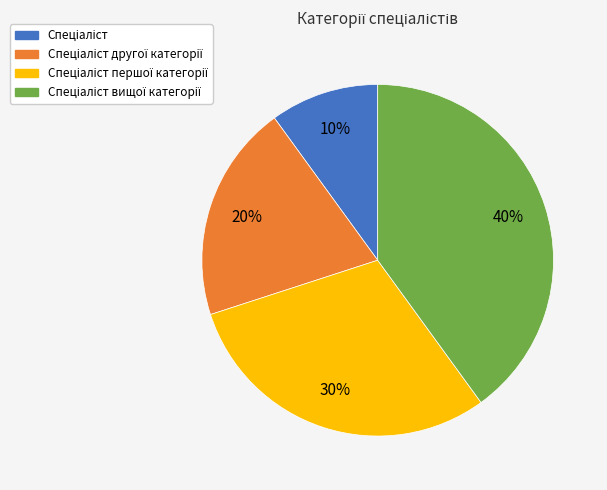

Does any single category account for the majority?

No